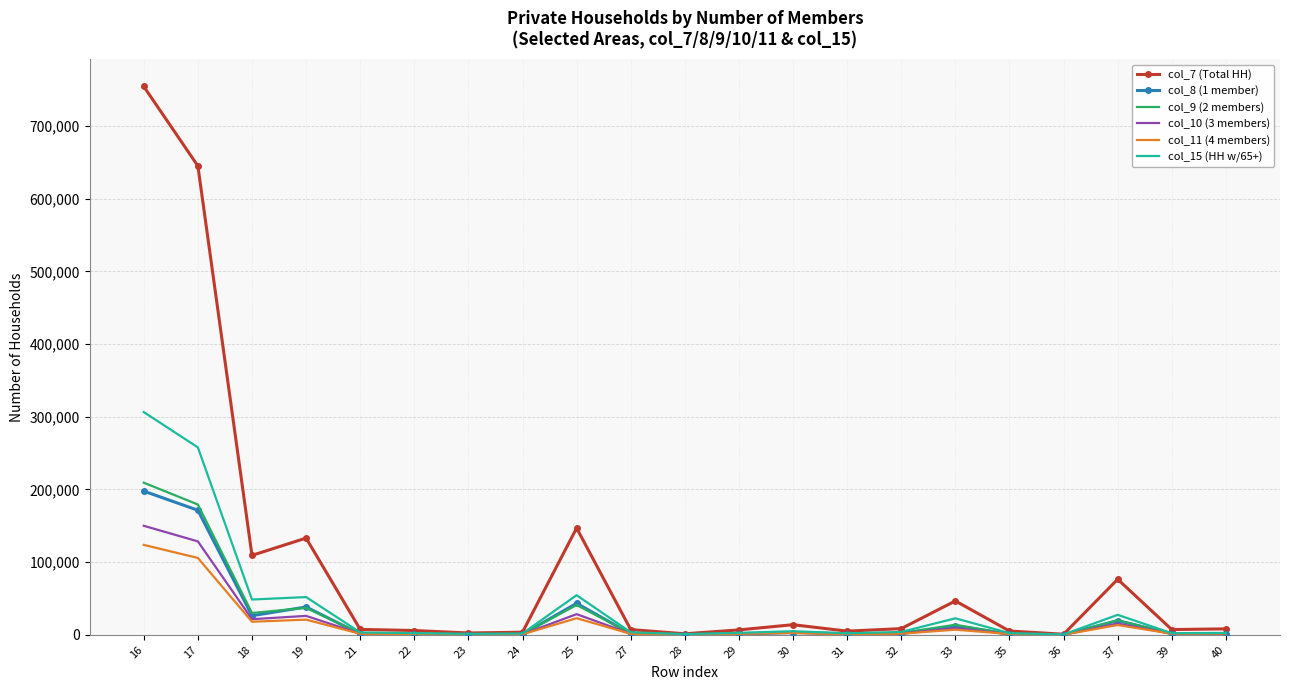

What are all the series names shown in the legend?

col_7 (Total HH), col_8 (1 member), col_9 (2 members), col_10 (3 members), col_11 (4 members), col_15 (HH w/65+)